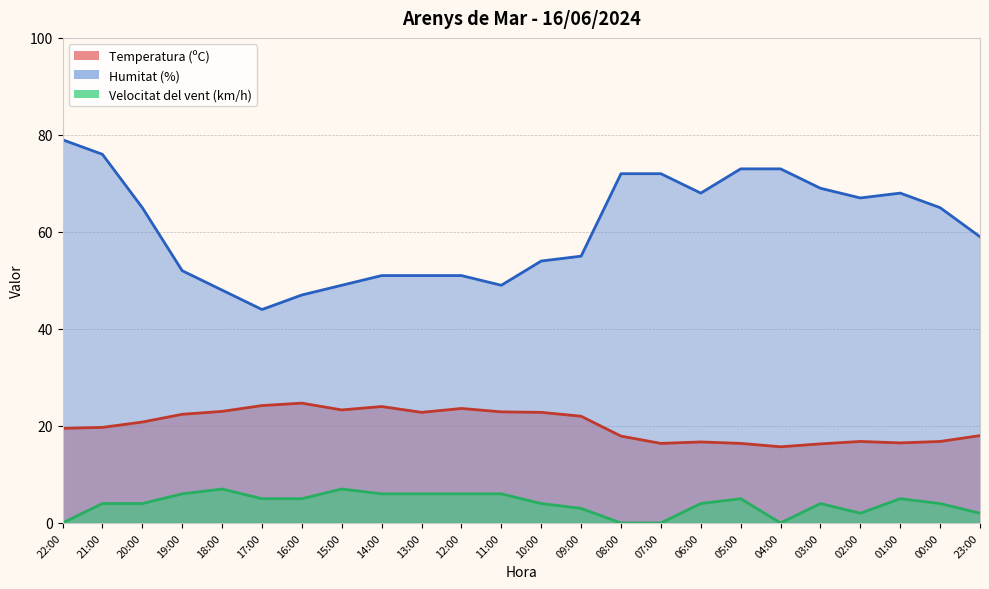

How many lines are shown in the chart?

3